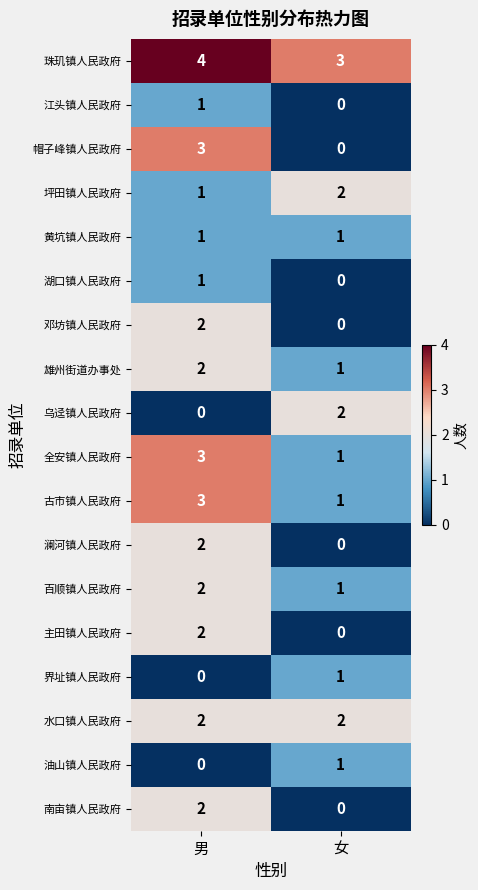

Count the number of data series in this chart.

18